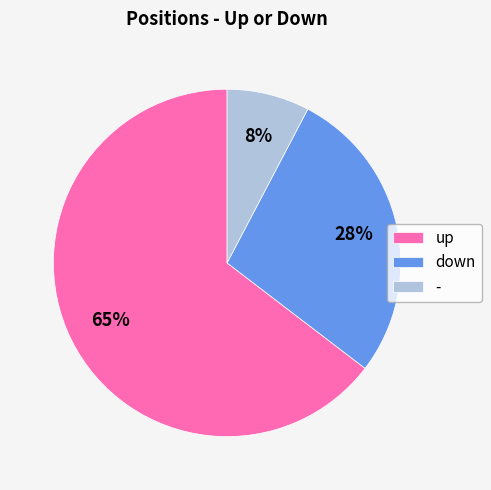

True or false: down accounts for 28% of the total.

True